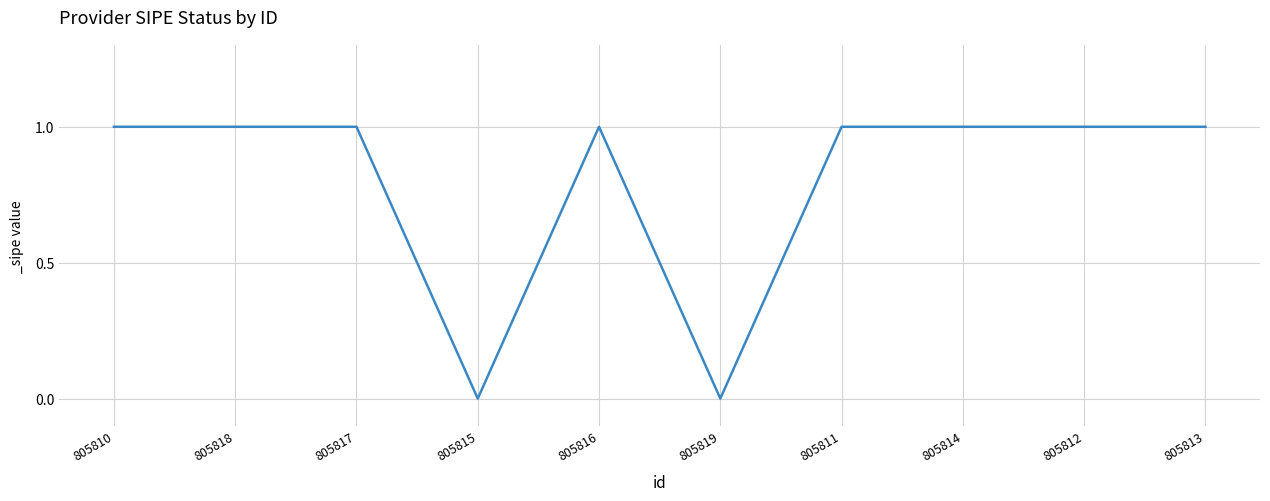

Reading left to right, extract all data points from this chart.

1	1	1	0	1	0	1	1	1	1